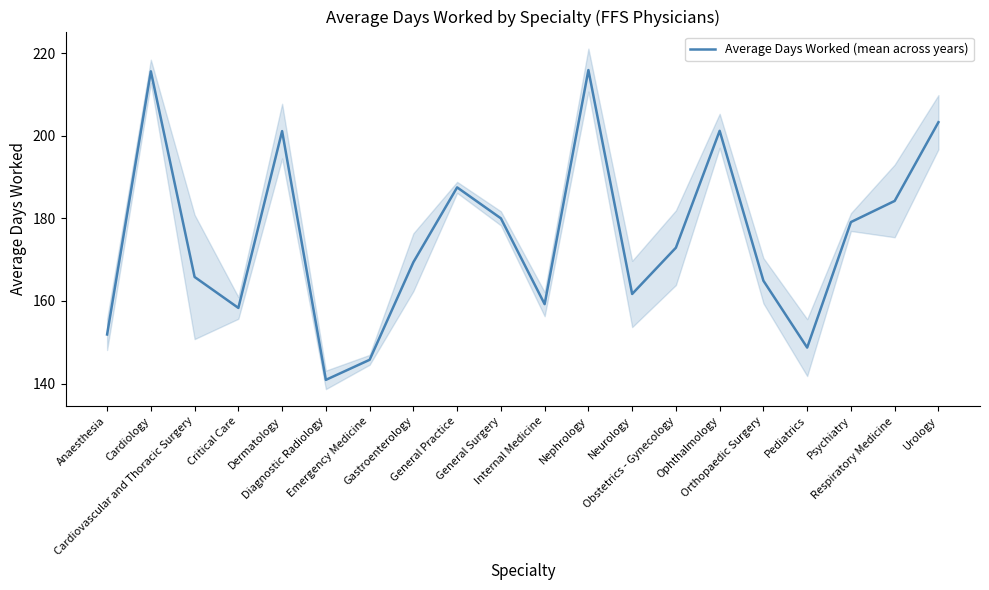

At which category does the chart reach its peak across all series?

Nephrology